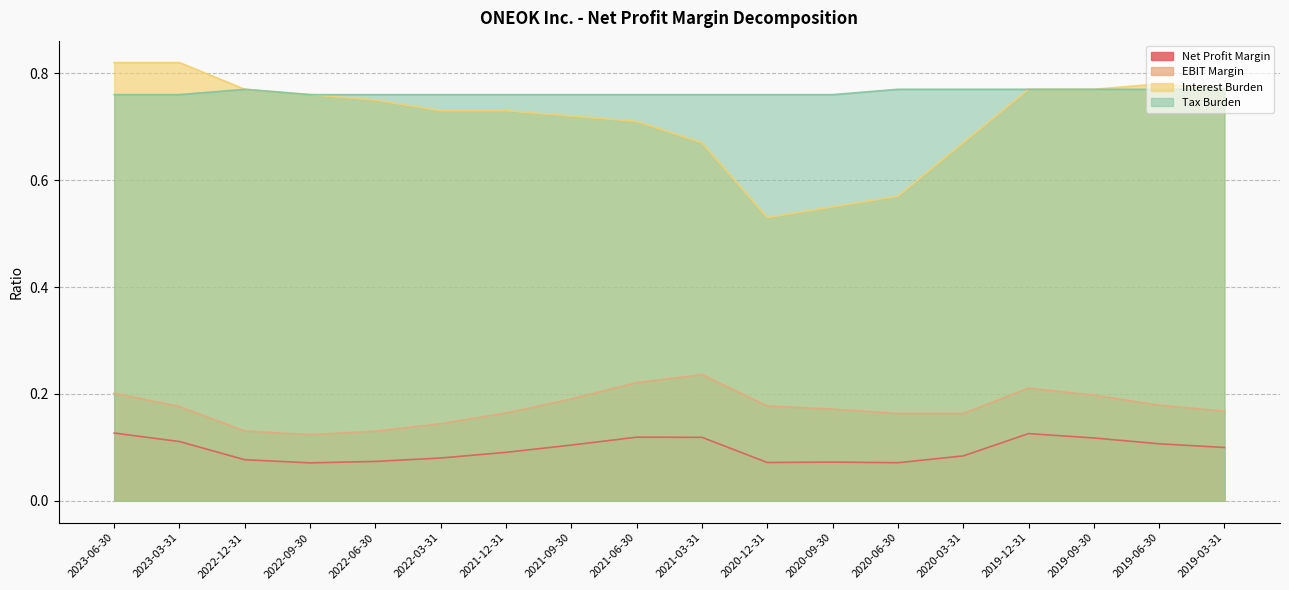

Which series changed the most between 2022-12-31 and 2021-12-31?

Interest Burden